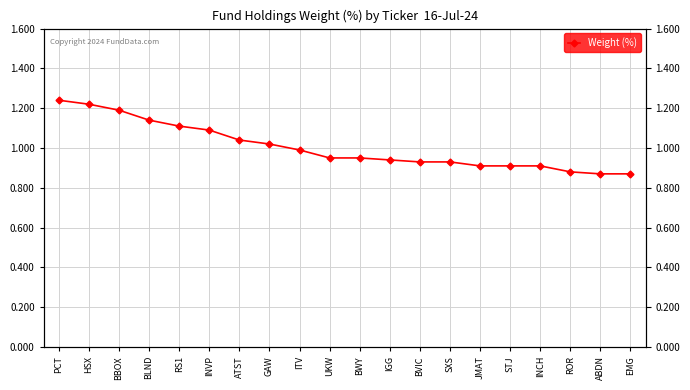

Reading left to right, transcribe all the data shown in this chart.

1.2	1.2	1.2	1.1	1.1	1.1	1.0	1.0	1.0	0.9	0.9	0.9	0.9	0.9	0.9	0.9	0.9	0.9	0.9	0.9